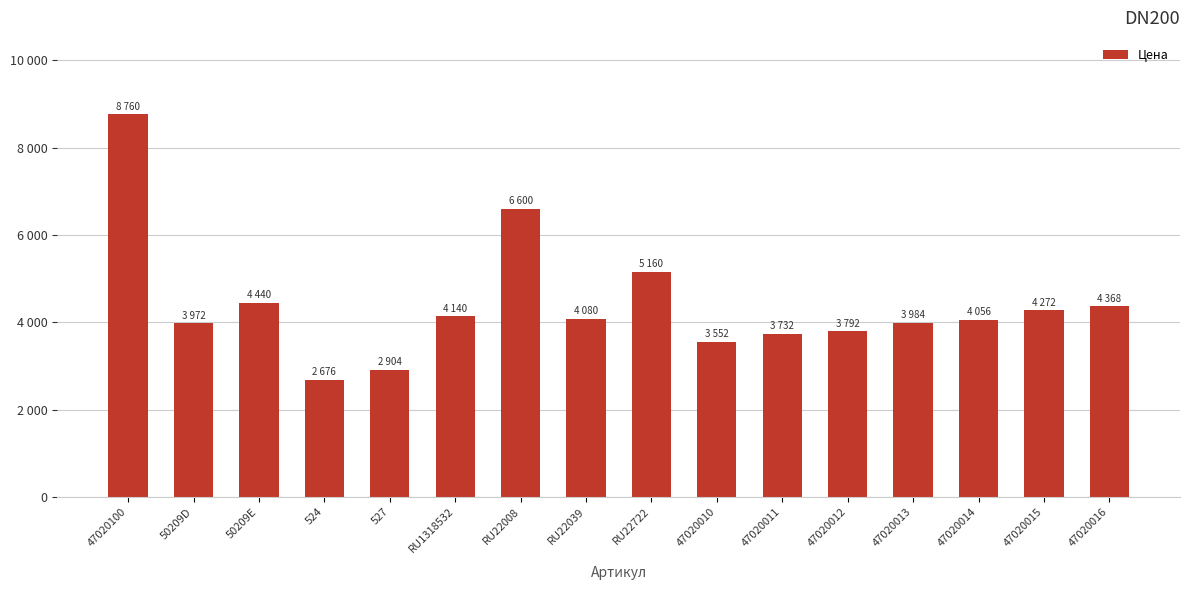

What is the value of the 5th bar from the left?

2904